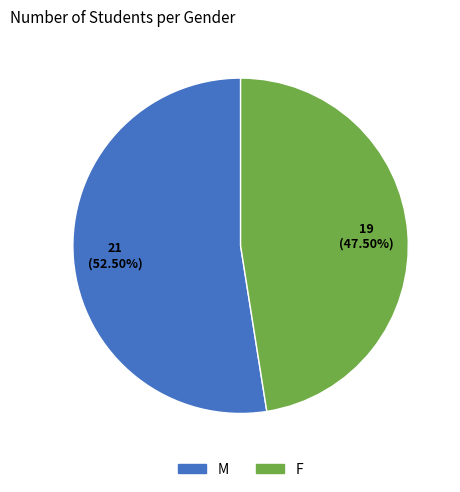

Does any single category account for the majority?

Yes